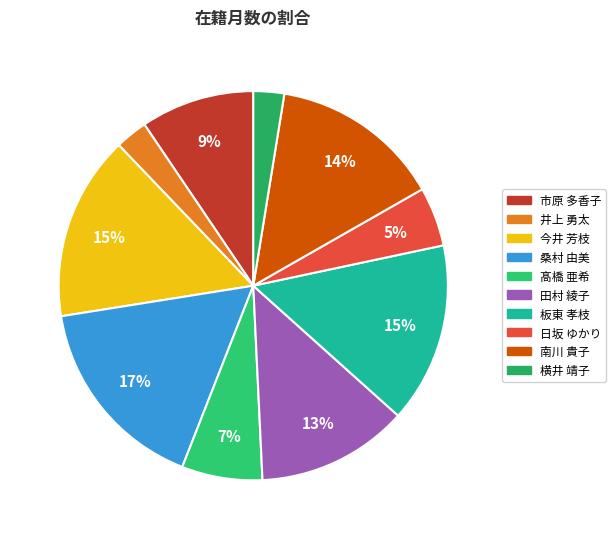

What is the change in value from 桑村 由美 to 板東 孝枝?

-24